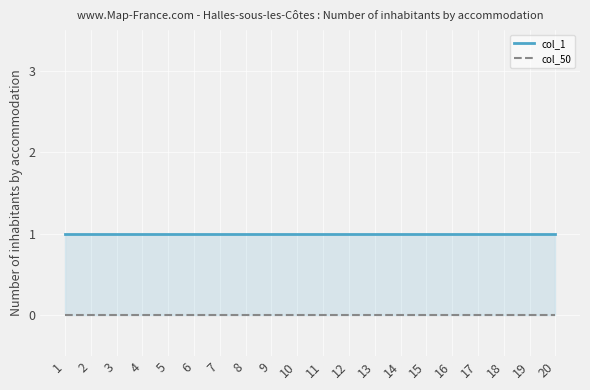

True or false: col_50 has more than 0 points higher than both neighbors.

False